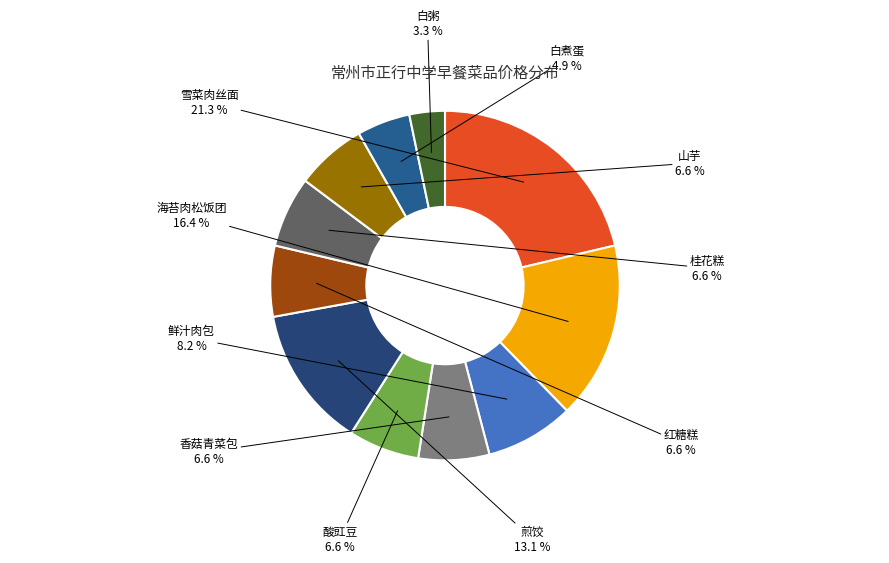

How many segments does this pie chart have?

11